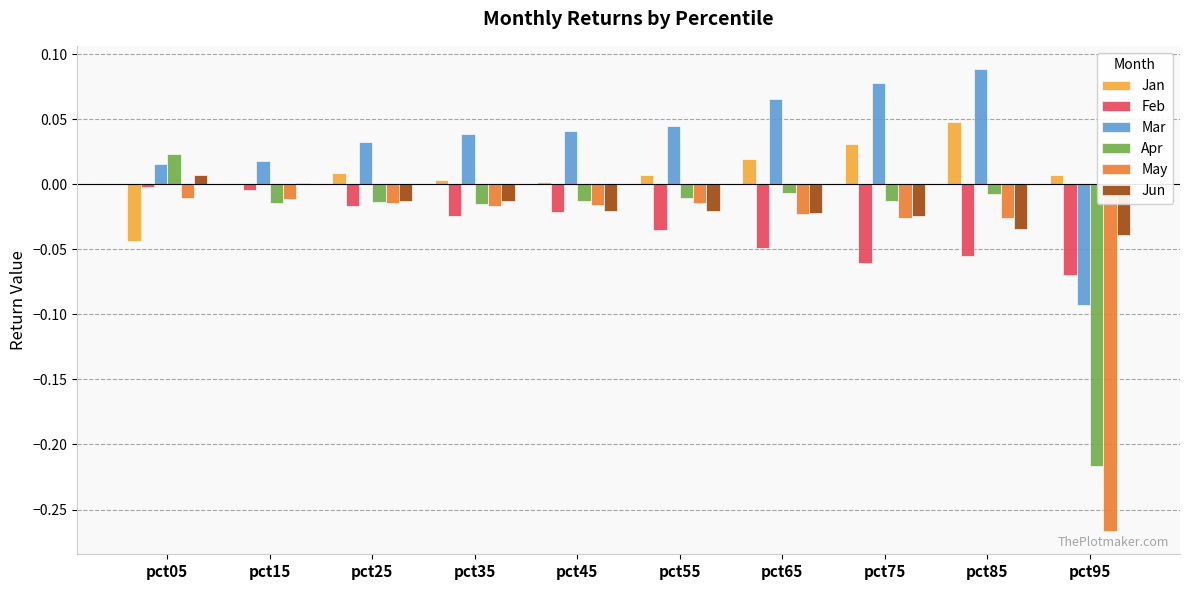

Is the value of Jan at pct65 greater than the value of May at pct35?

Yes